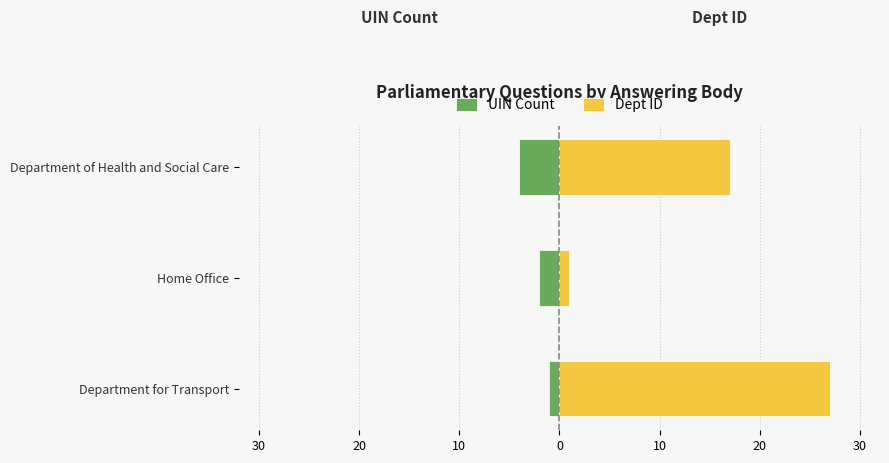

What is the value of the UIN Count bar at the 2nd from the left?

-2